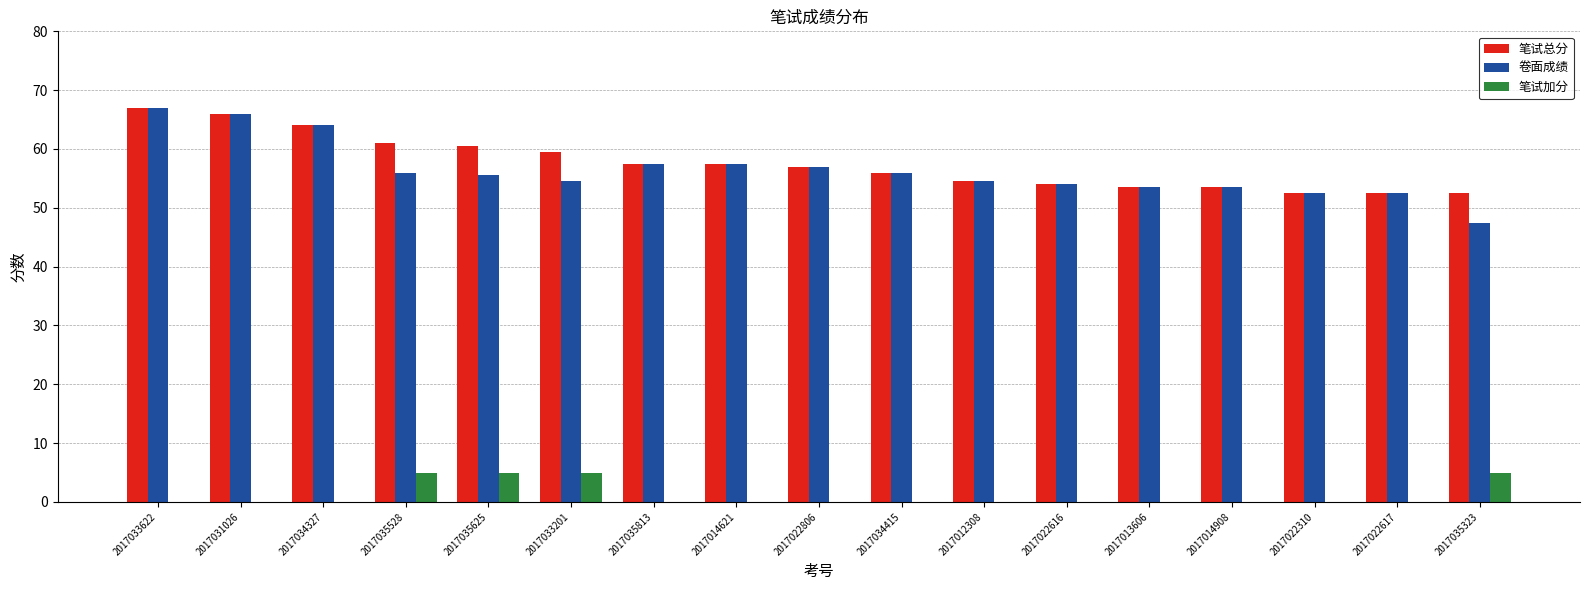

The 笔试加分 series shows 3.5 at 2017013606. True or false?

False